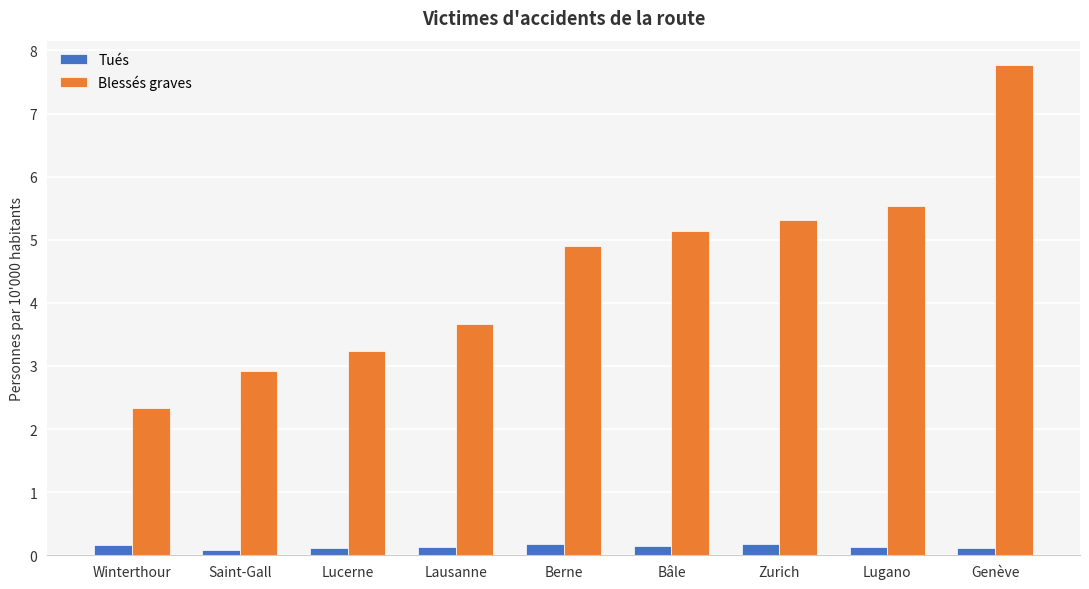

Where does the Blessés graves series first go above 4?

Berne